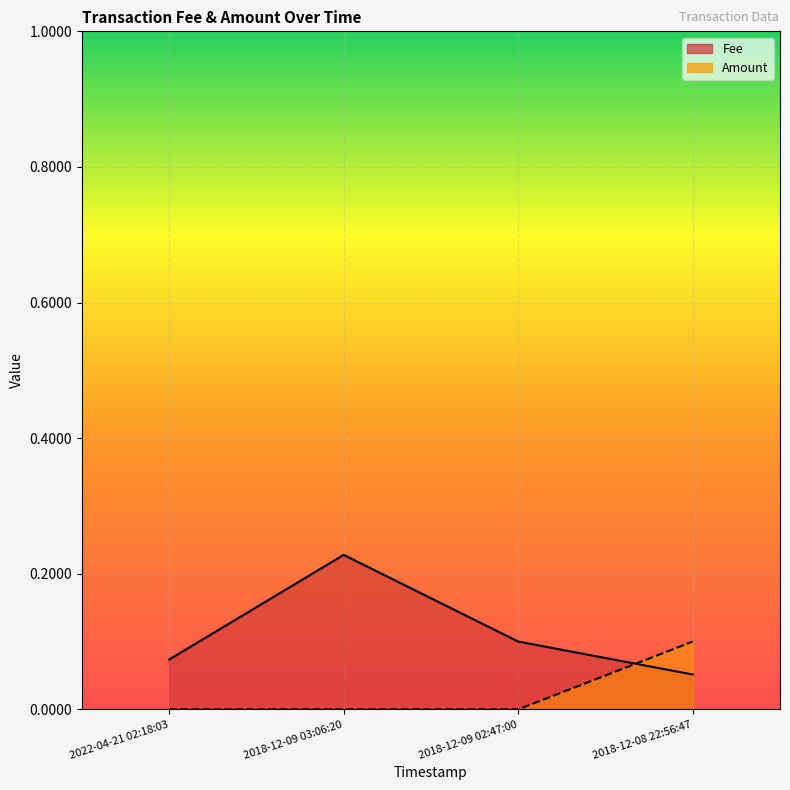

Rank the series at 2018-12-08 22:56:47 from highest to lowest value.

Amount, Fee